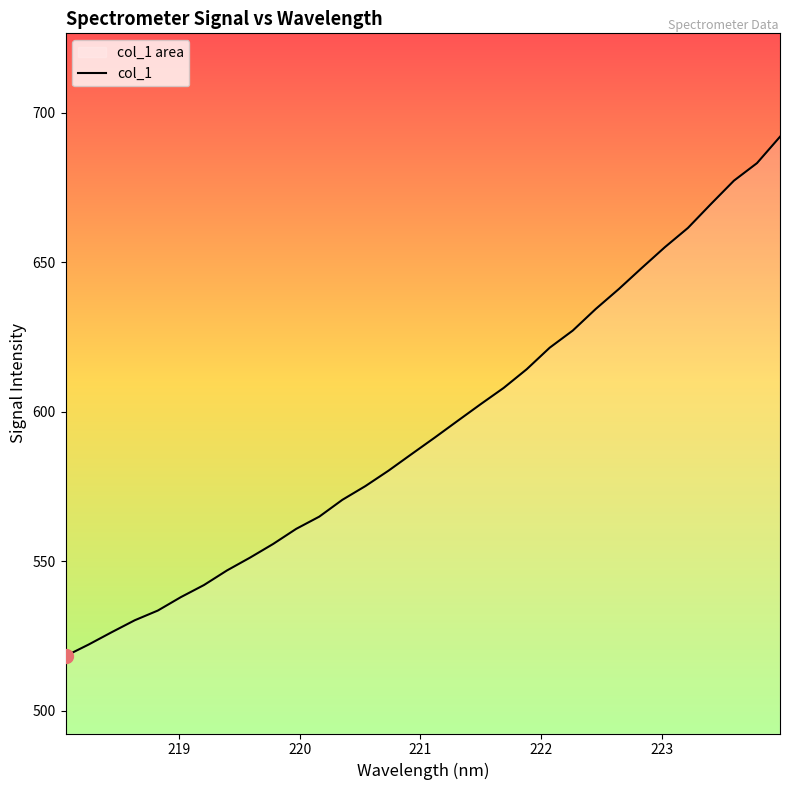

What is the greatest value displayed?

692.0